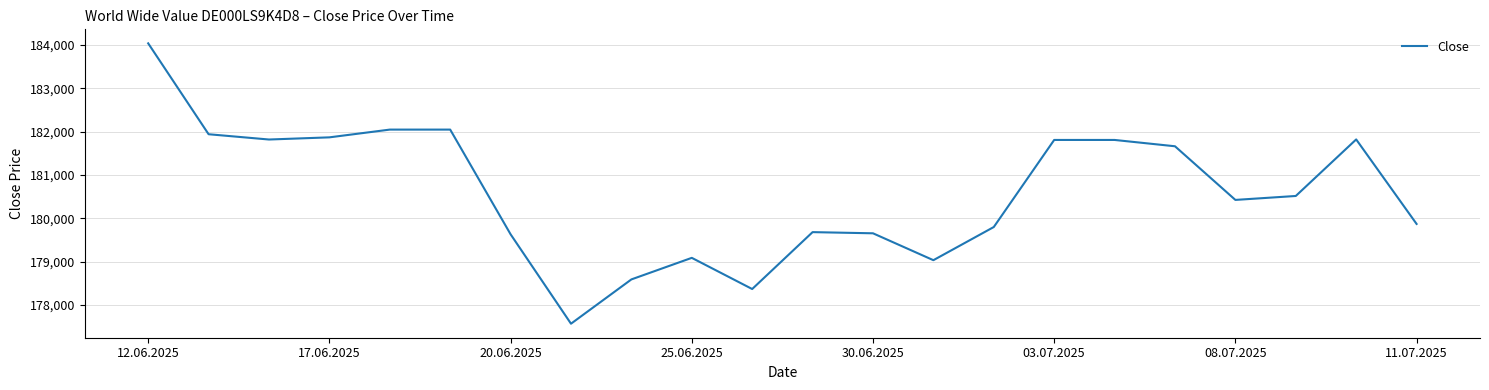

What is the difference between the maximum and minimum values?

6475